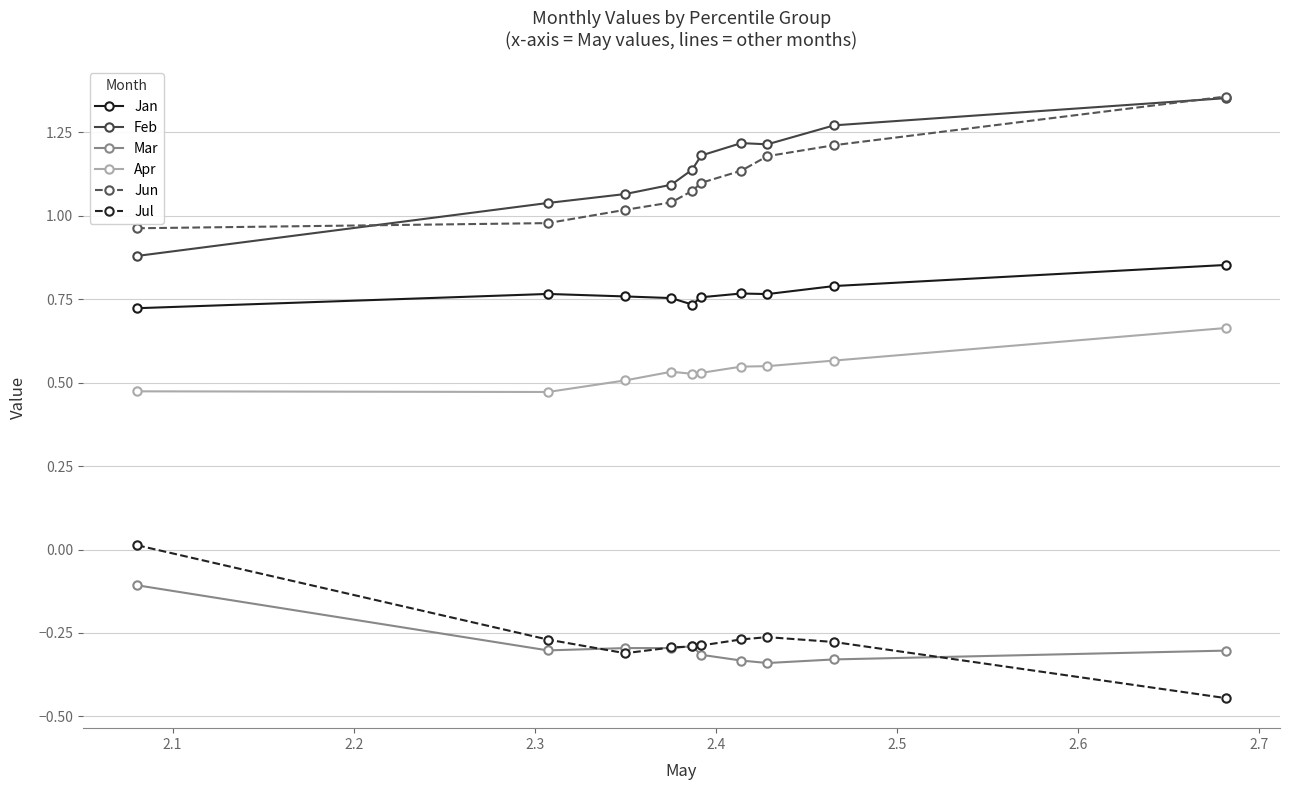

True or false: Jun and Jul cross at least once.

False